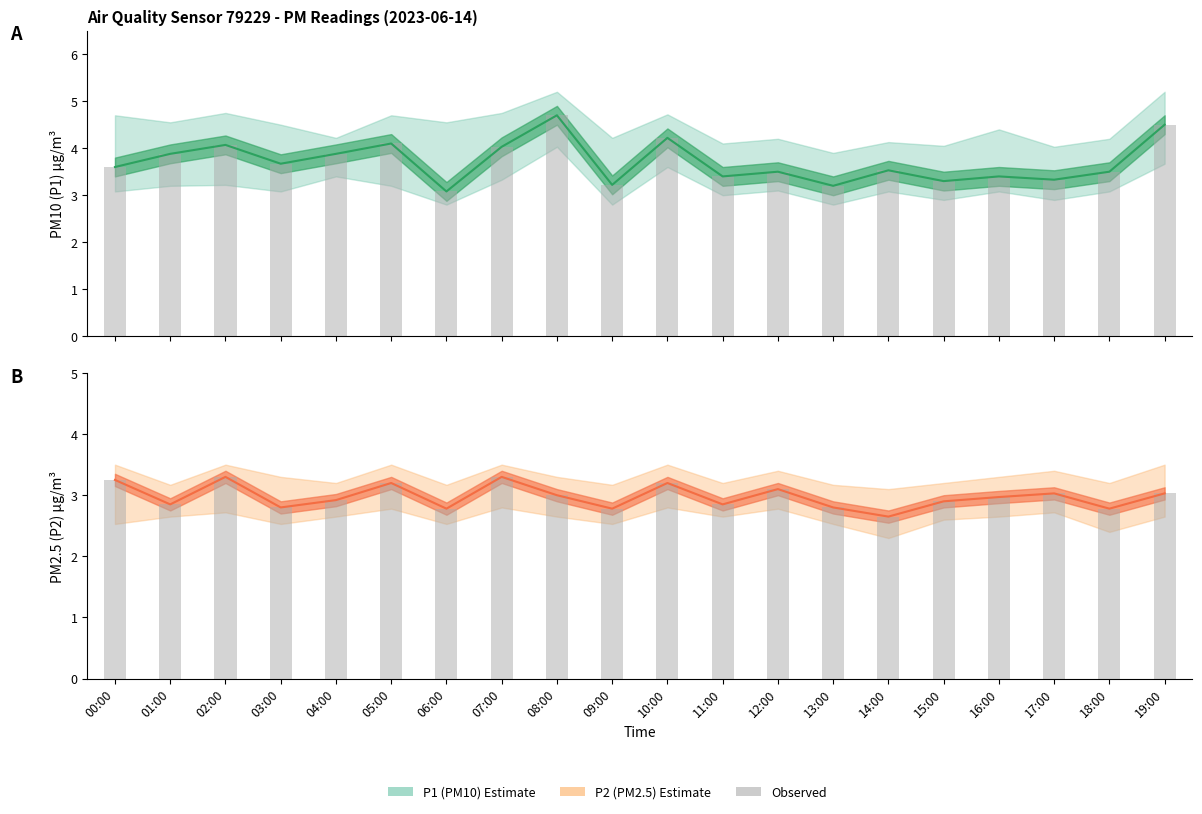

Which series has the widest spread of values?

P1